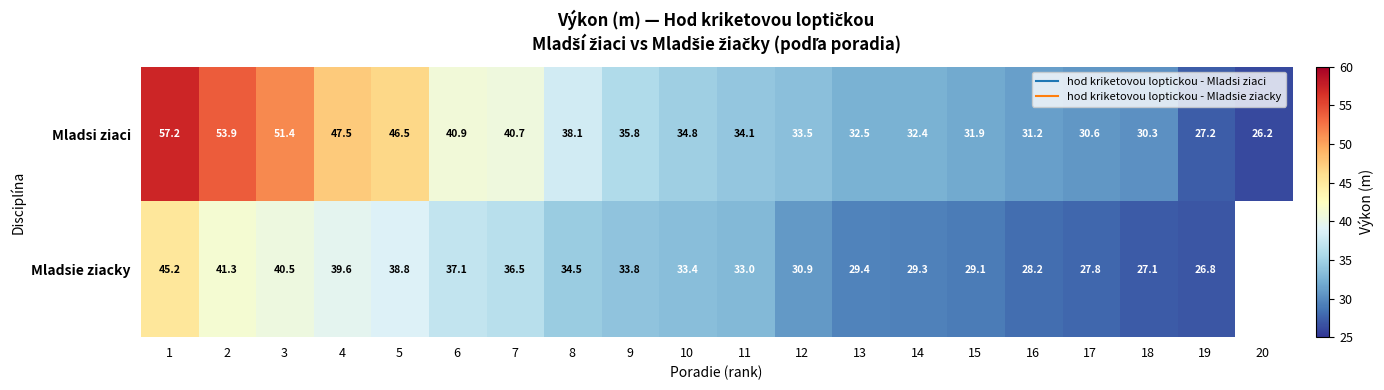

The Mladsie ziacky series shows 33.8 at 9. True or false?

True